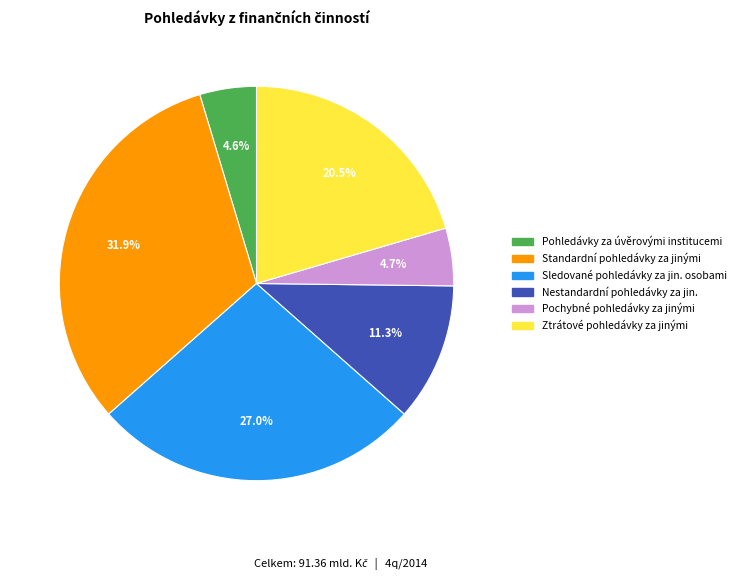

How many segments does this pie chart have?

6